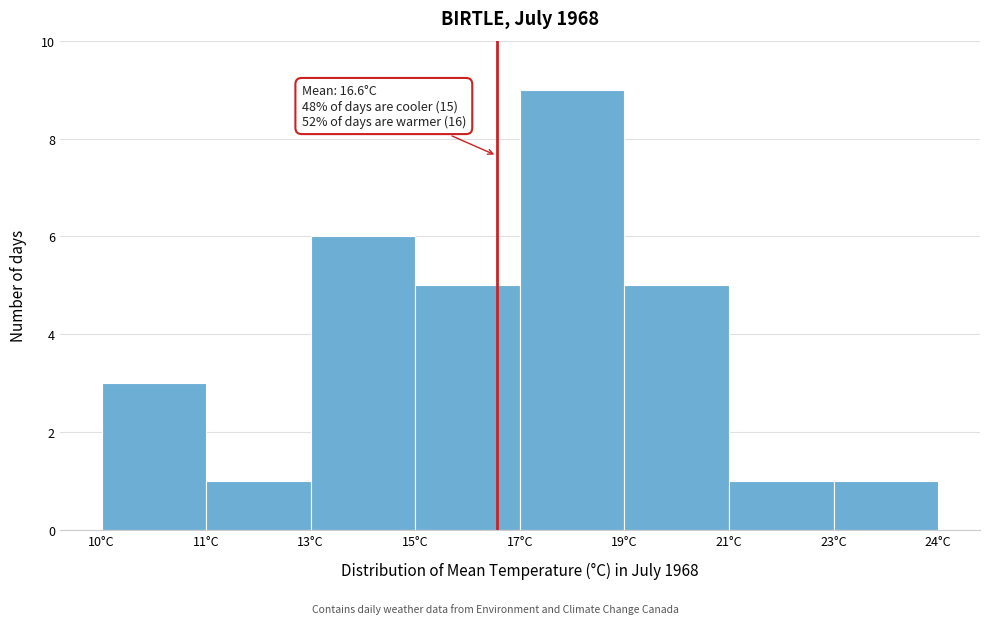

Reading left to right, extract all data points from this chart.

3	1	6	5	9	5	1	1